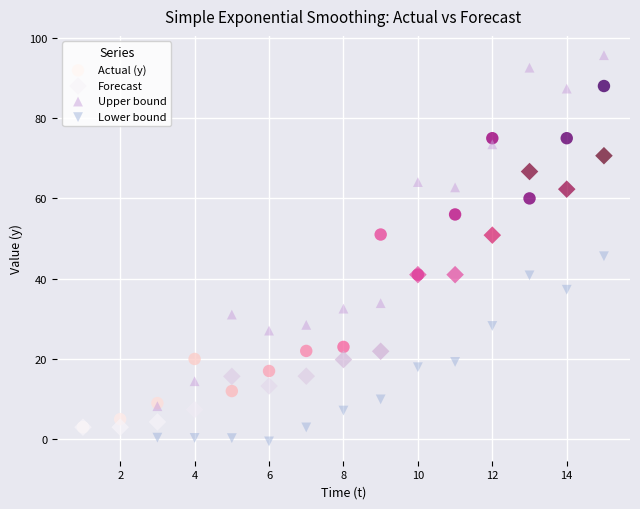

Which series reaches the maximum Y coordinate?

Upper bound